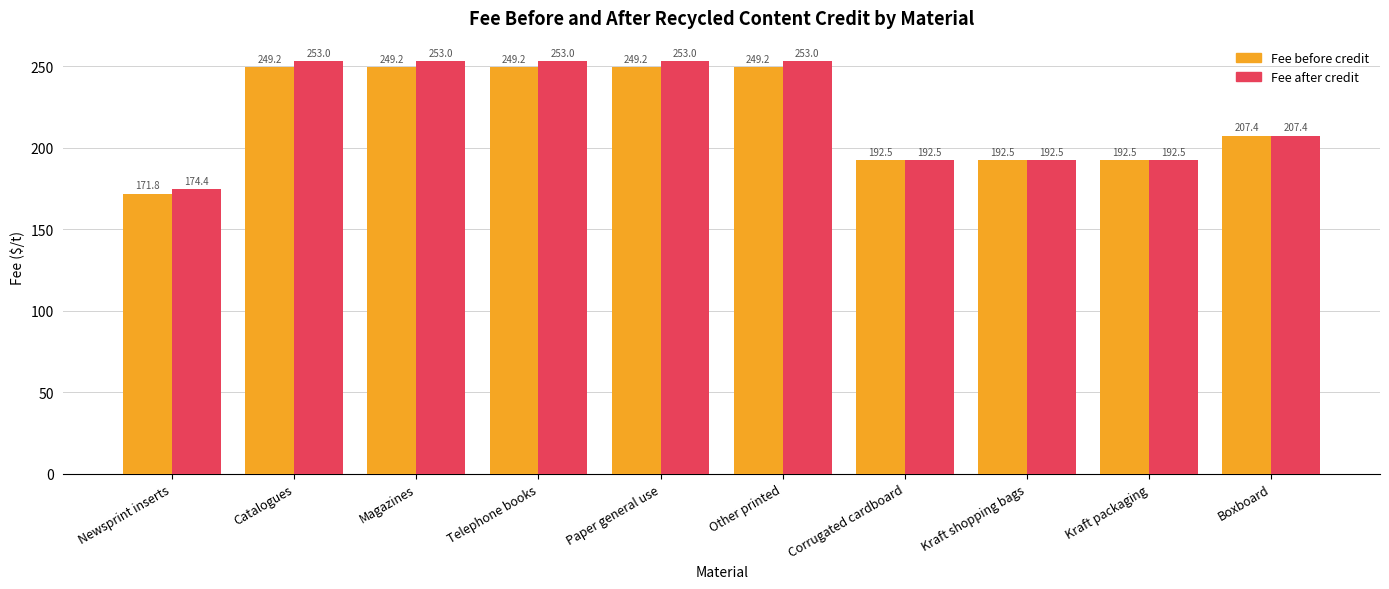

What is the smallest value displayed?

171.8